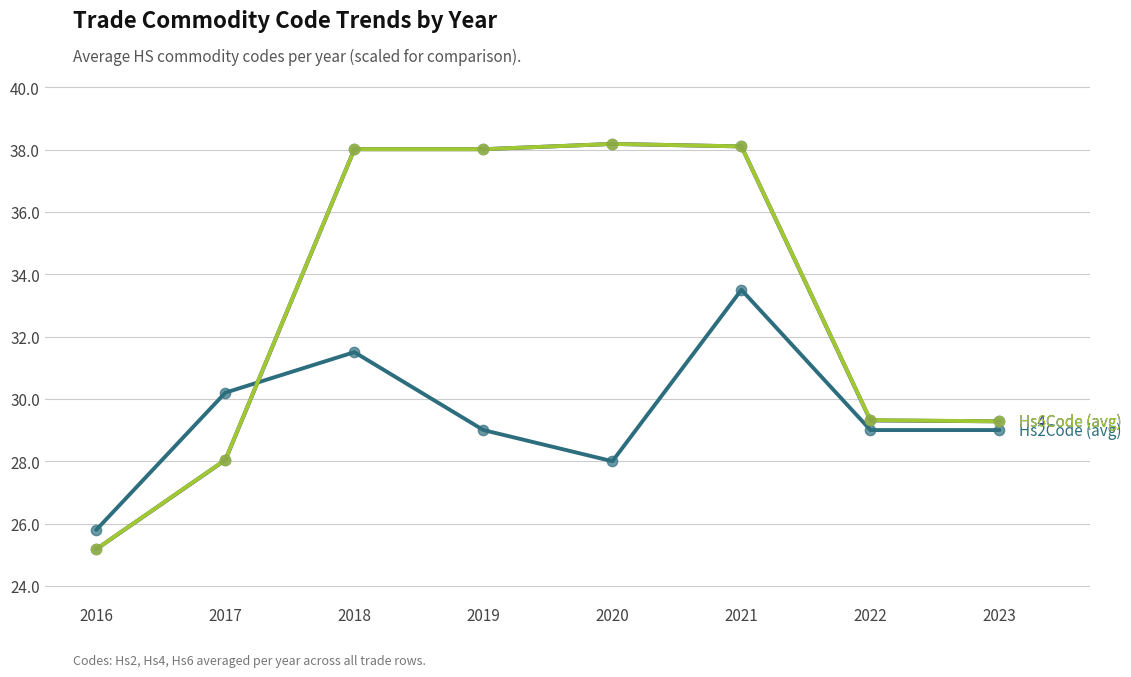

What is the spread (max minus min) of values at 2022?

0.3